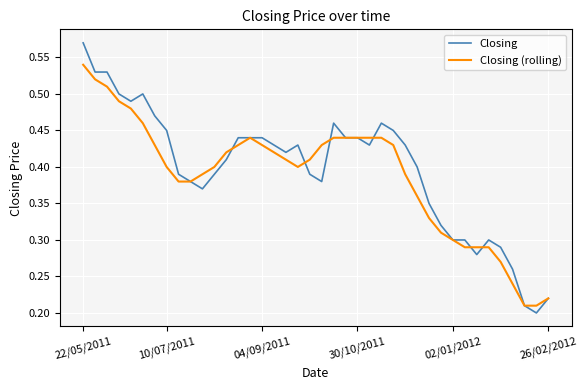

Which series has the largest range (max minus min)?

Closing